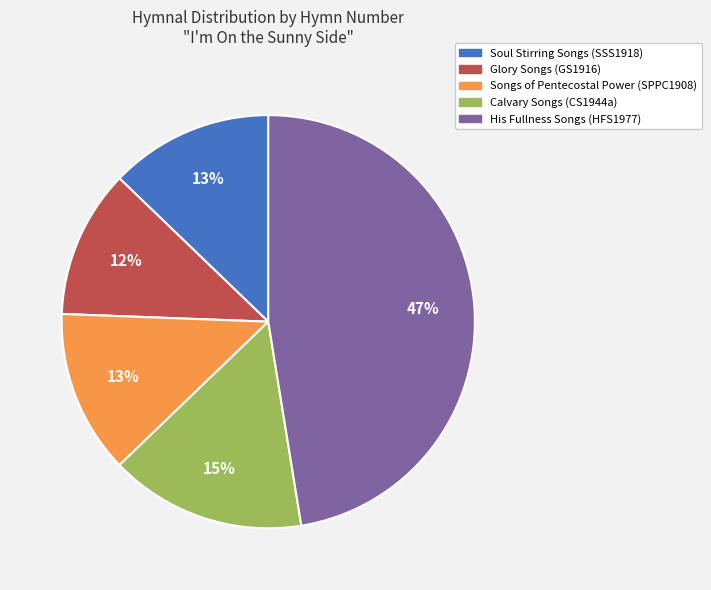

To the nearest percent, what is the combined percentage of His Fullness Songs (HFS1977) and Songs of Pentecostal Power (SPPC1908)?

60%